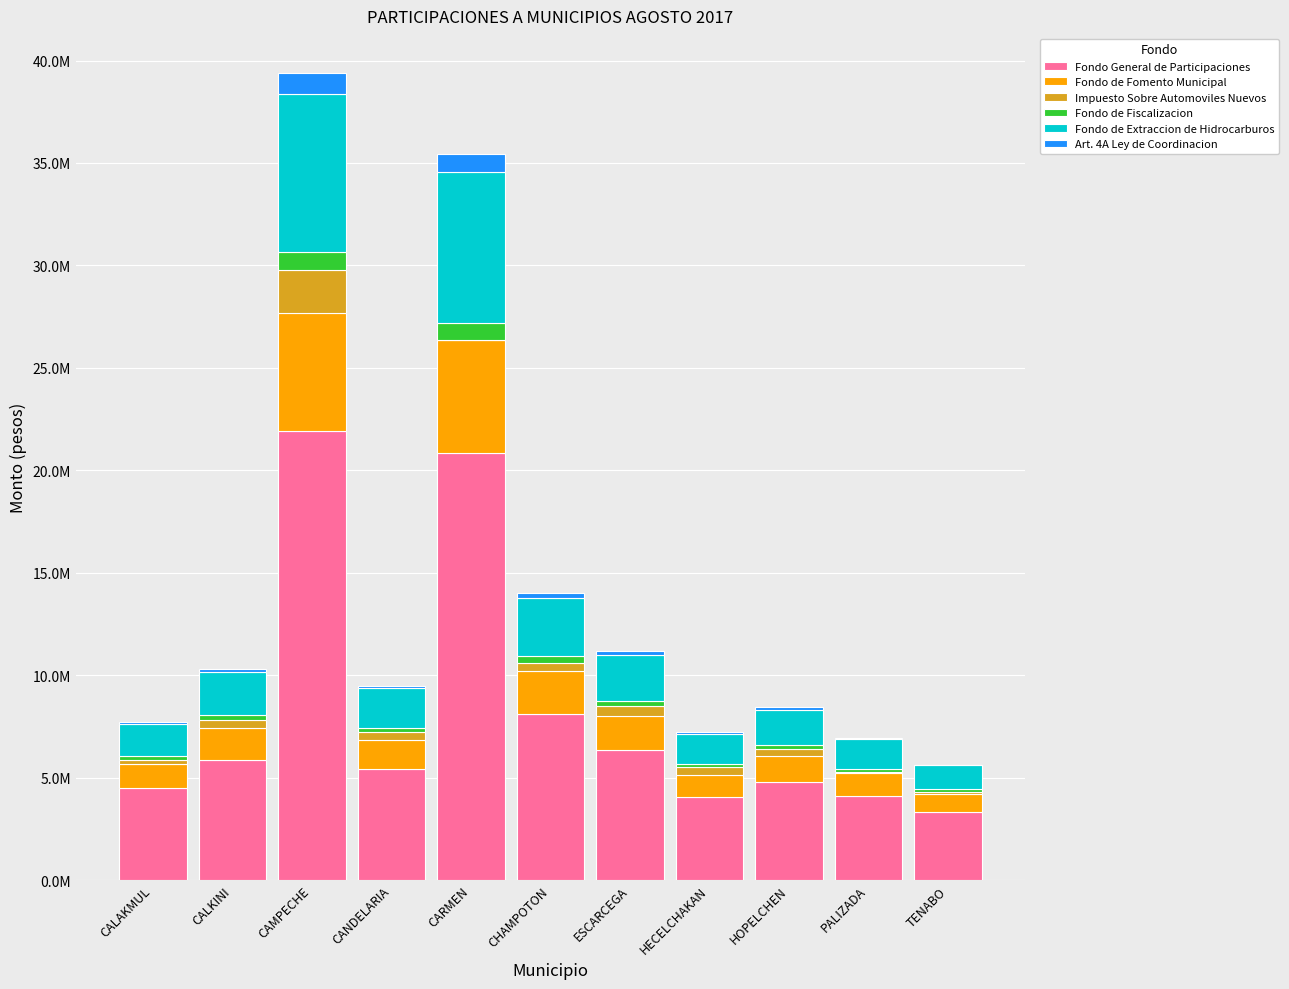

Are the bars horizontal?

No